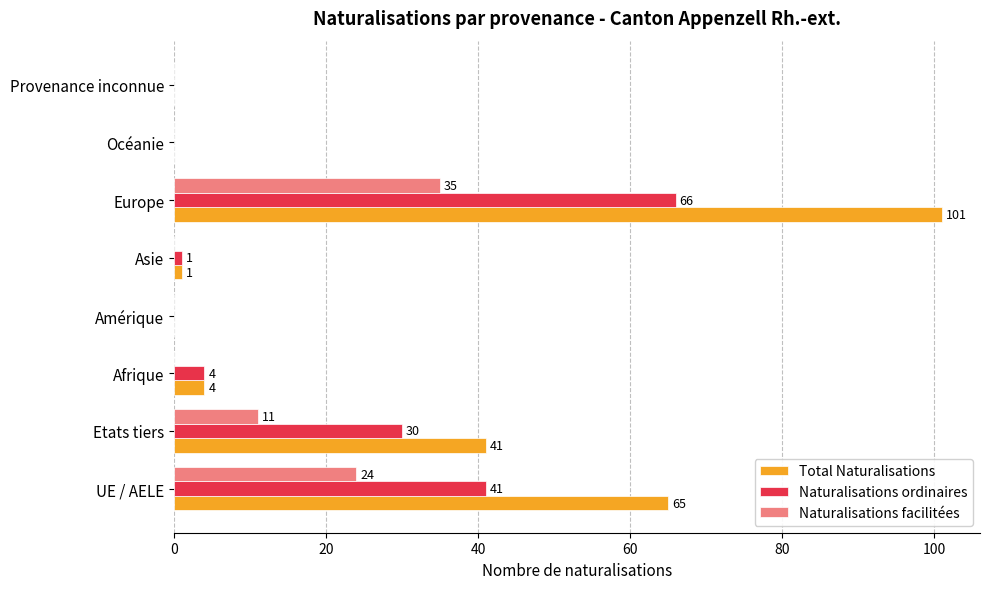

At which label is Total Naturalisations closest to 50?

Etats tiers